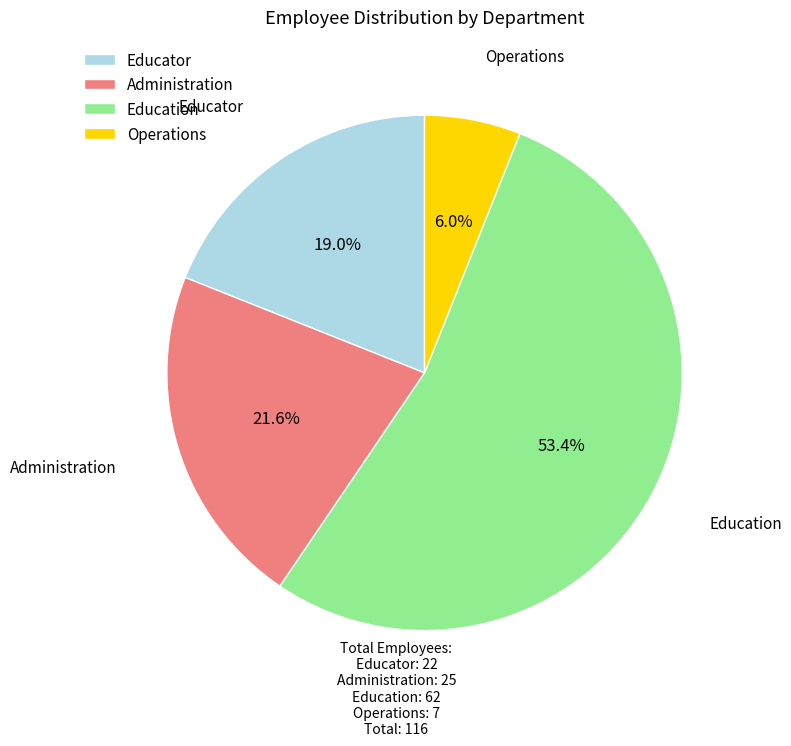

Which has a higher value, Educator or Education?

Education